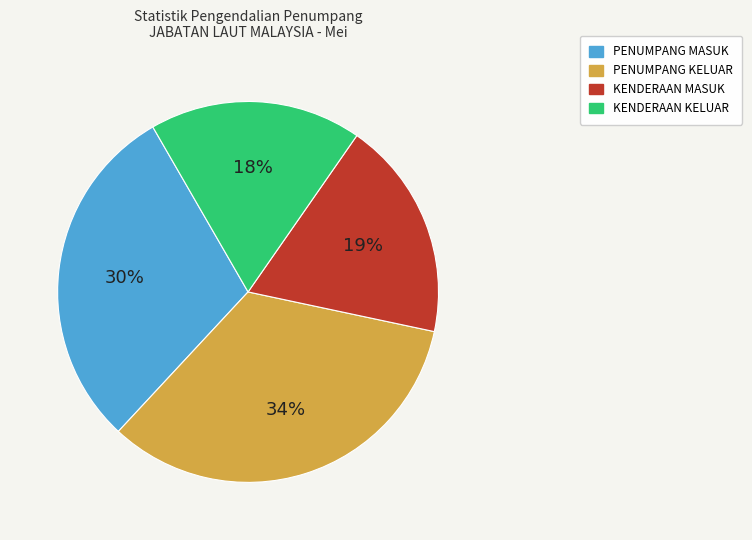

Is the sum of PENUMPANG KELUAR and PENUMPANG MASUK greater than half?

Yes